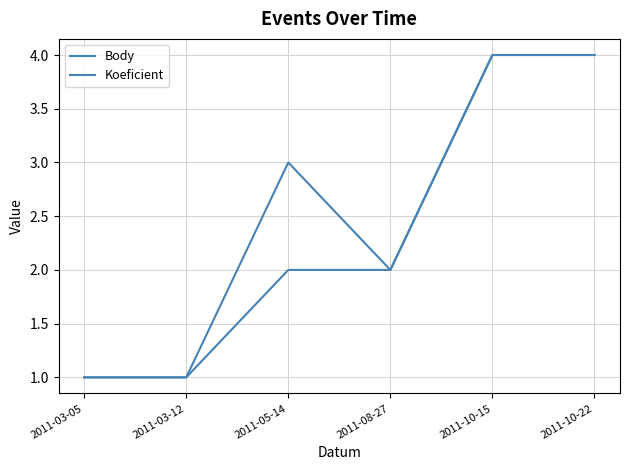

What is the sum of the Body values at 2011-03-05 and 2011-05-14?

4